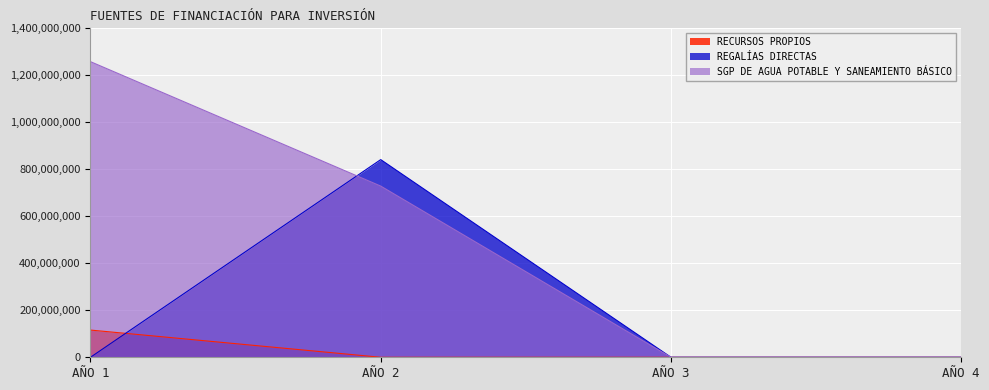

Where is REGALÍAS DIRECTAS nearest to the value 420639662?

AÑO 1